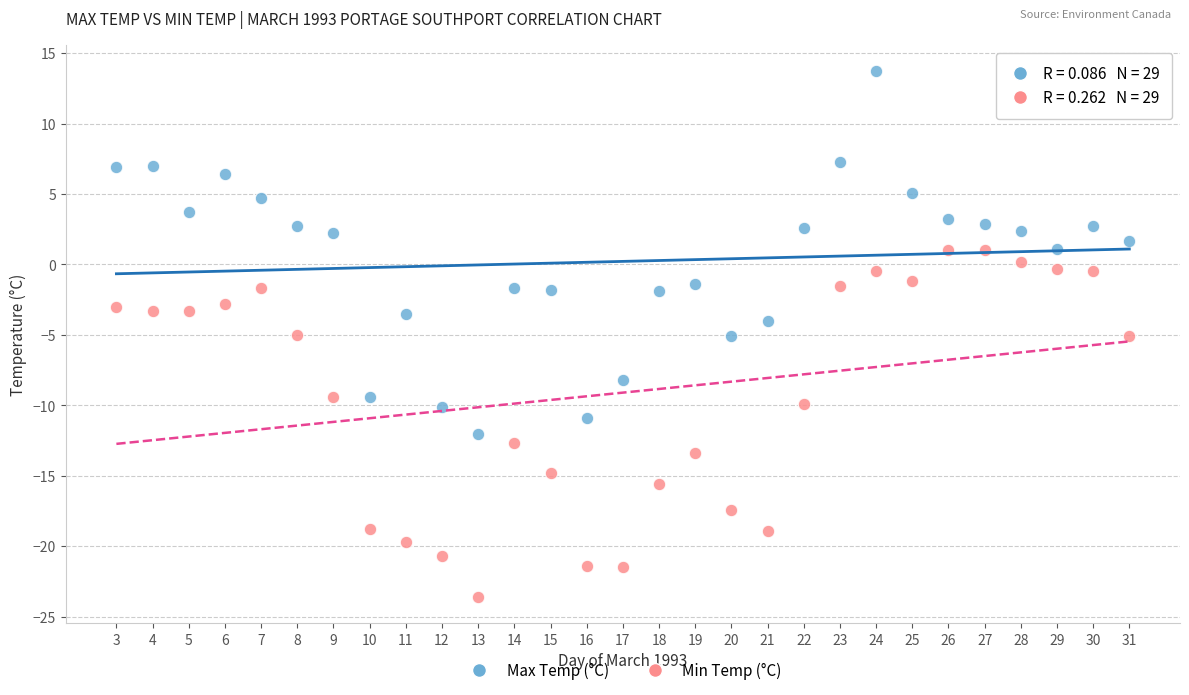

Which series has the widest spread of Y values?

Max Temp (°C)